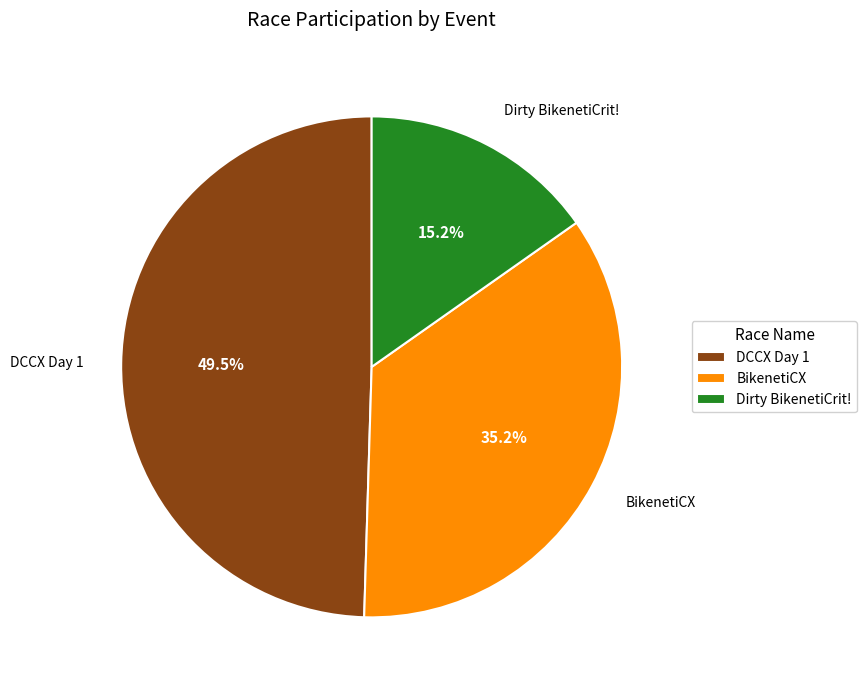

How many slices are in this pie chart?

3